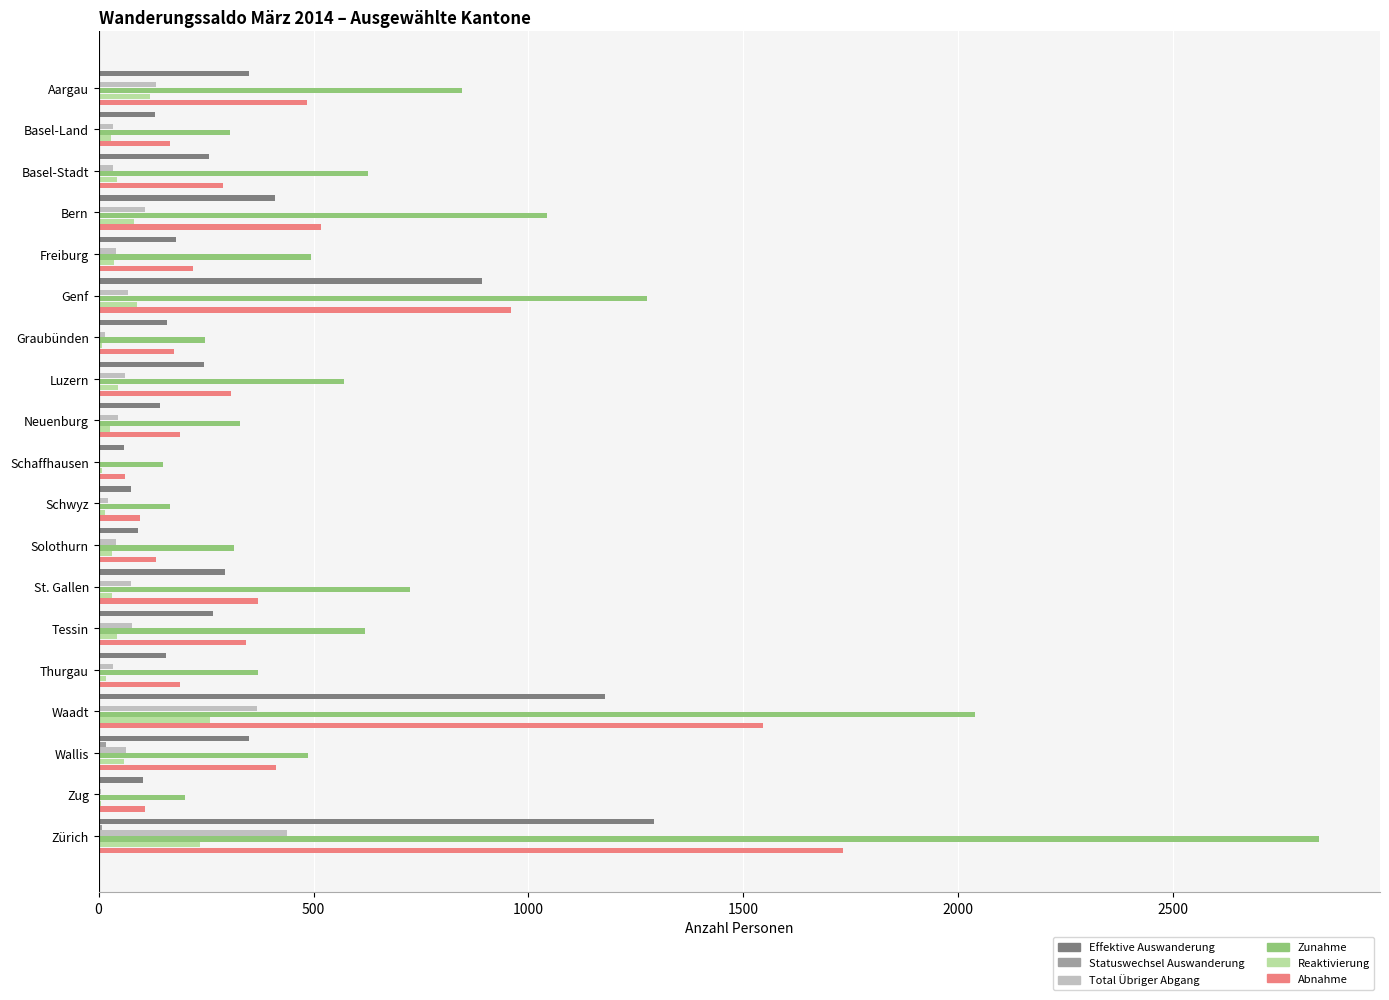

Is it true that Abnahme equals 109 at Basel-Stadt?

False